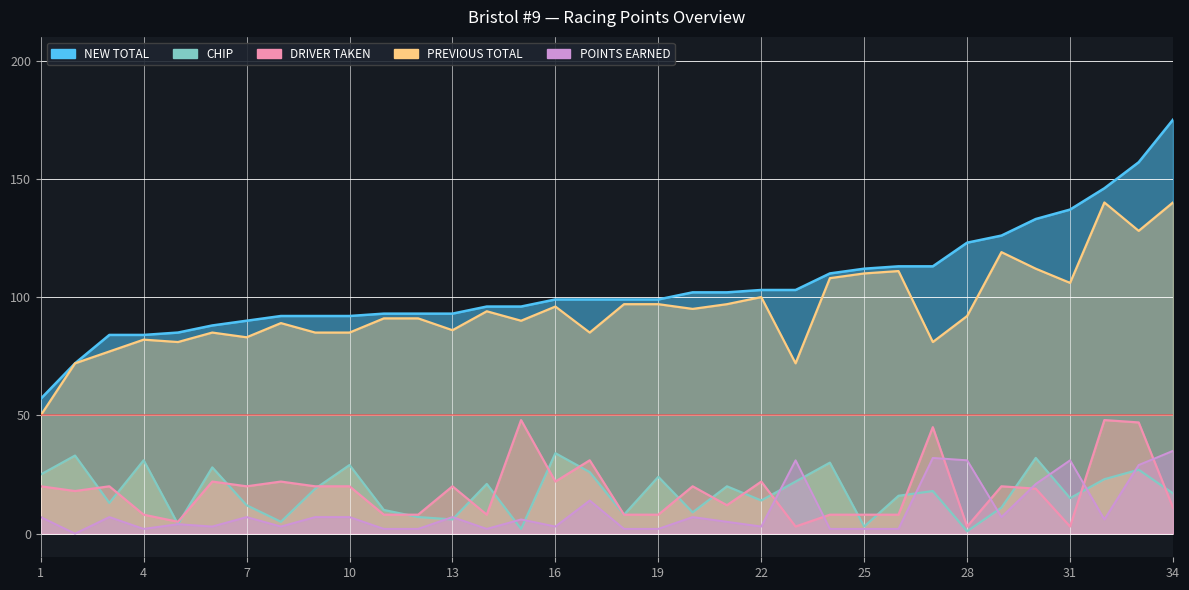

True or false: PREVIOUS TOTAL and DRIVER TAKEN cross at least once.

False